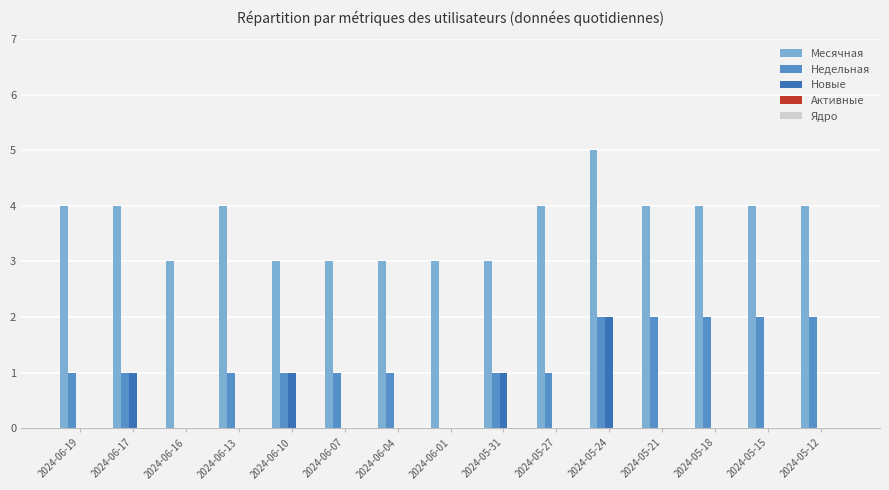

True or false: Месячная has a value of 2 at 2024-05-24.

False